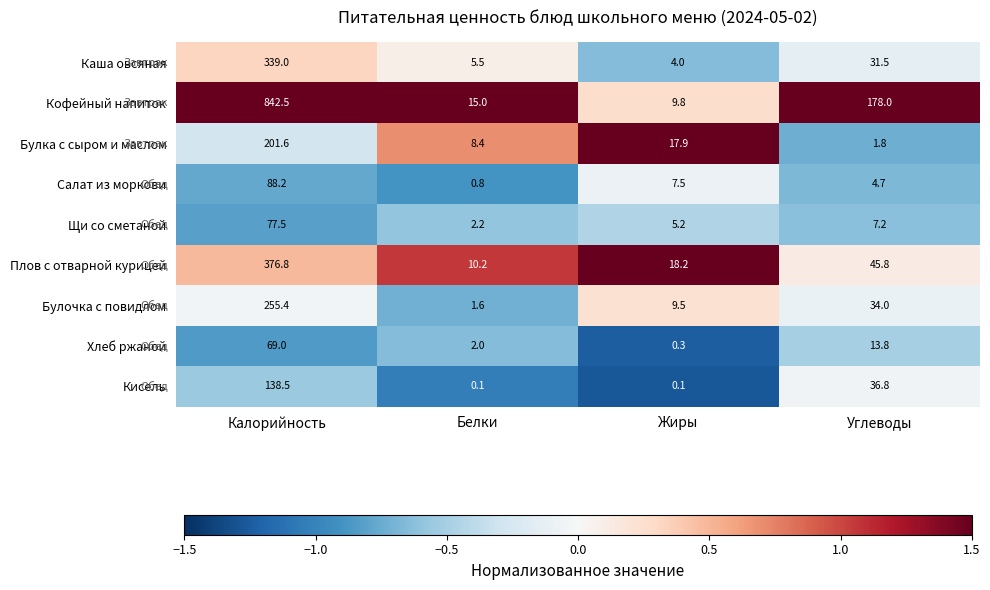

At which label is Кисель closest to 69?

Углеводы